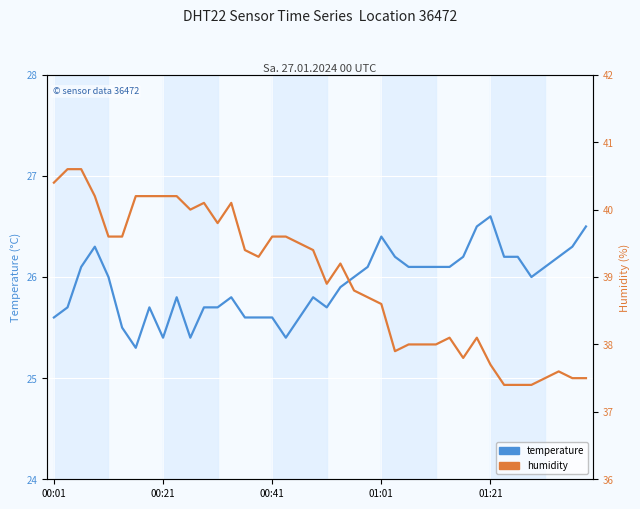

At which label does humidity first exceed 39?

00:01